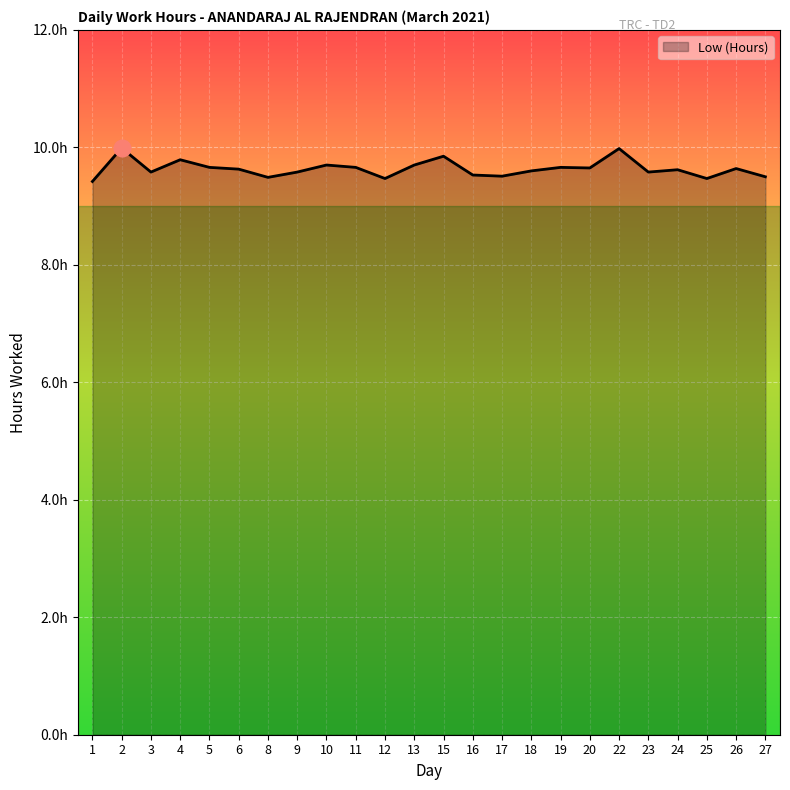

Does the chart have visible grid lines?

Yes